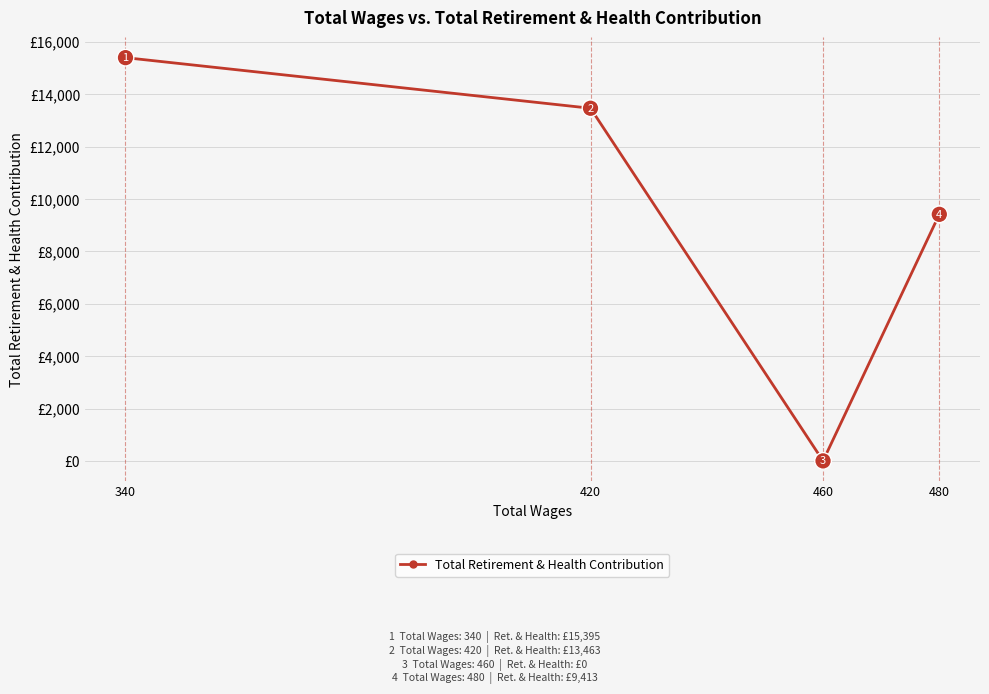

How many categories are shown in the chart?

4